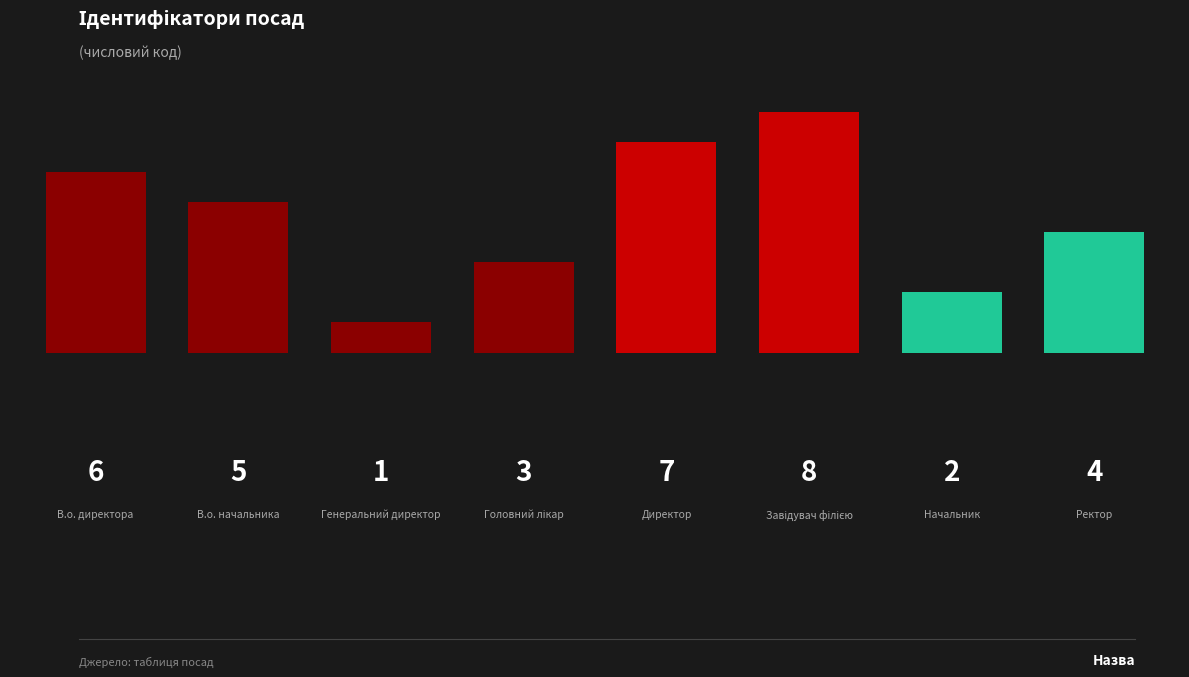

How many values are below 5?

4